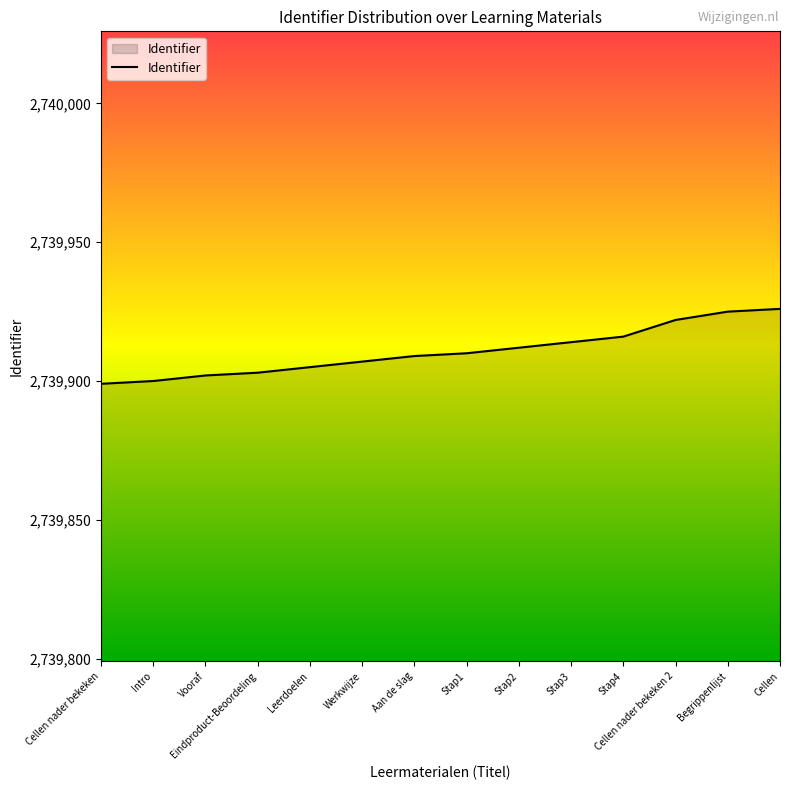

What is the smallest value displayed?

2739899